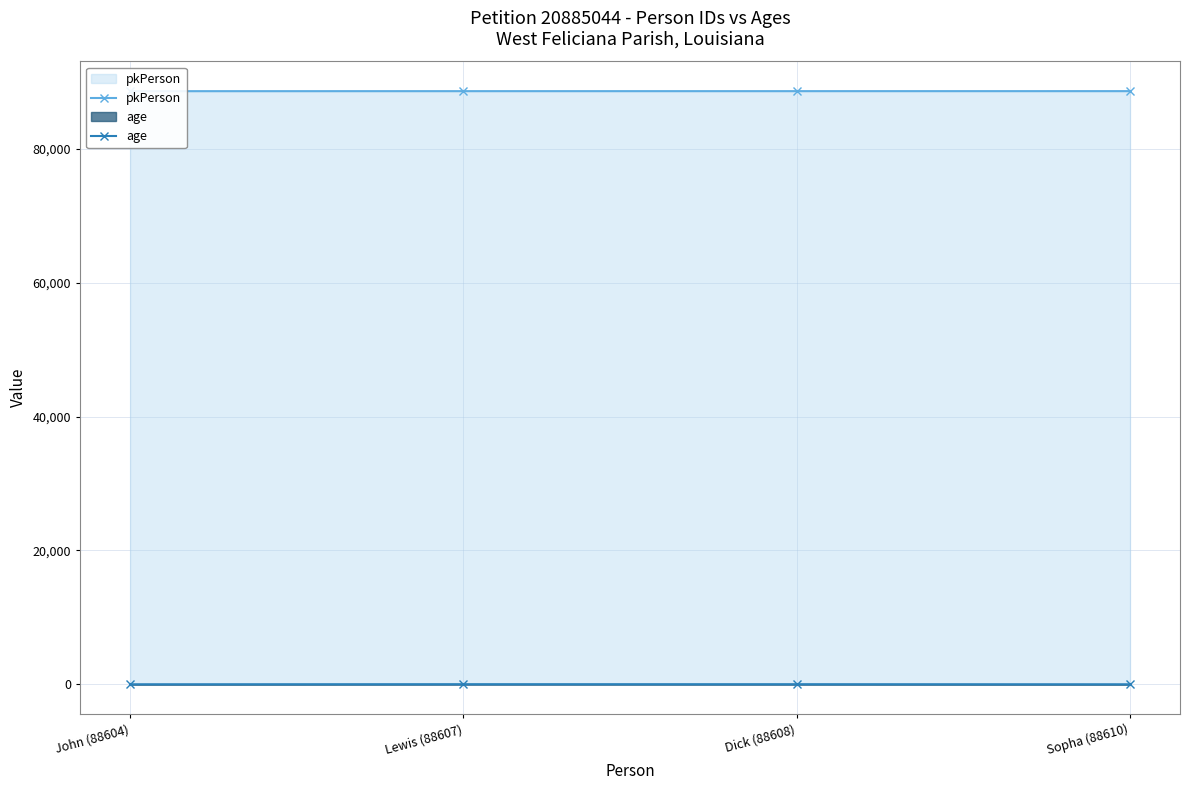

Rank the series by their maximum value, from highest to lowest.

pkPerson, age